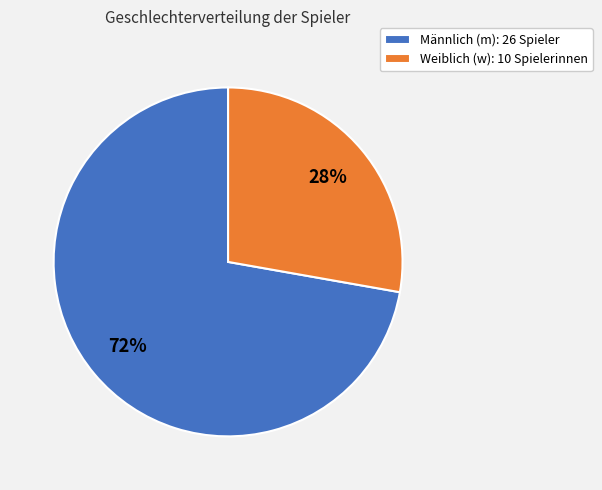

Which slice represents more than half of the pie?

Männlich (m): 26 Spieler